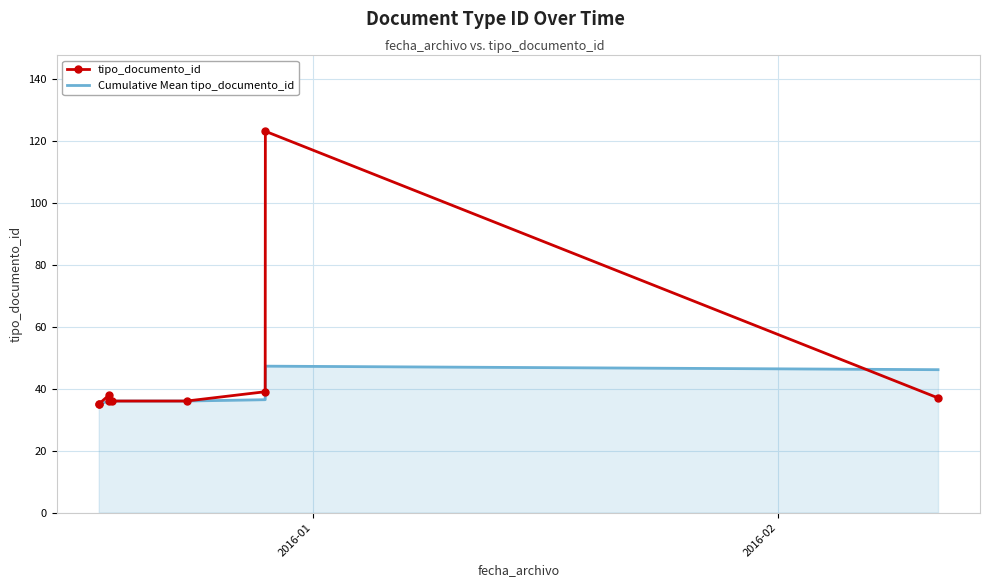

What is the sum of all tipo_documento_id values?

415.0